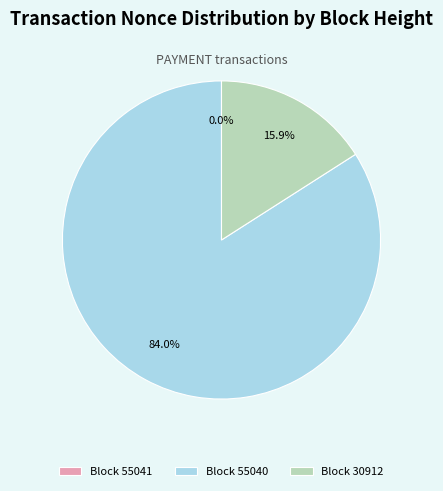

Does Block 55040 account for over 50% of the chart?

Yes